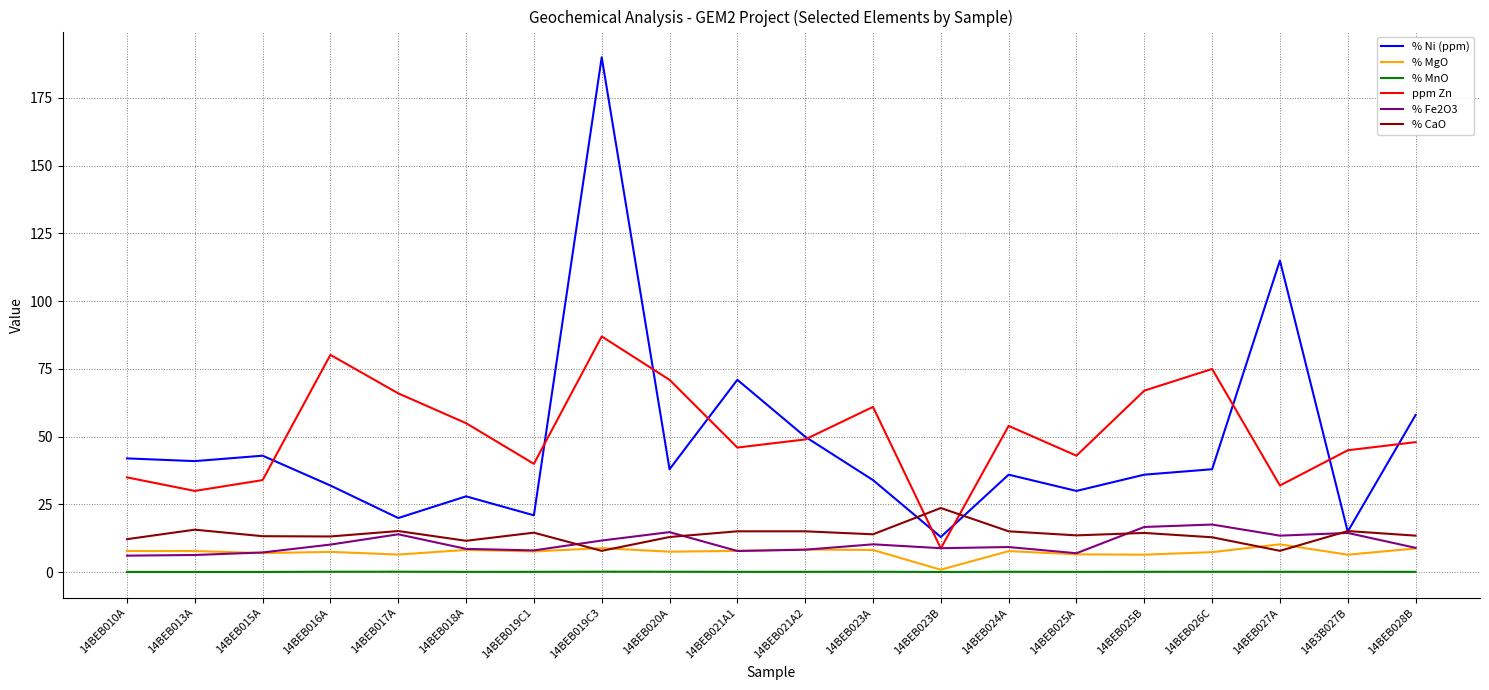

How many categories are shown in the chart?

20